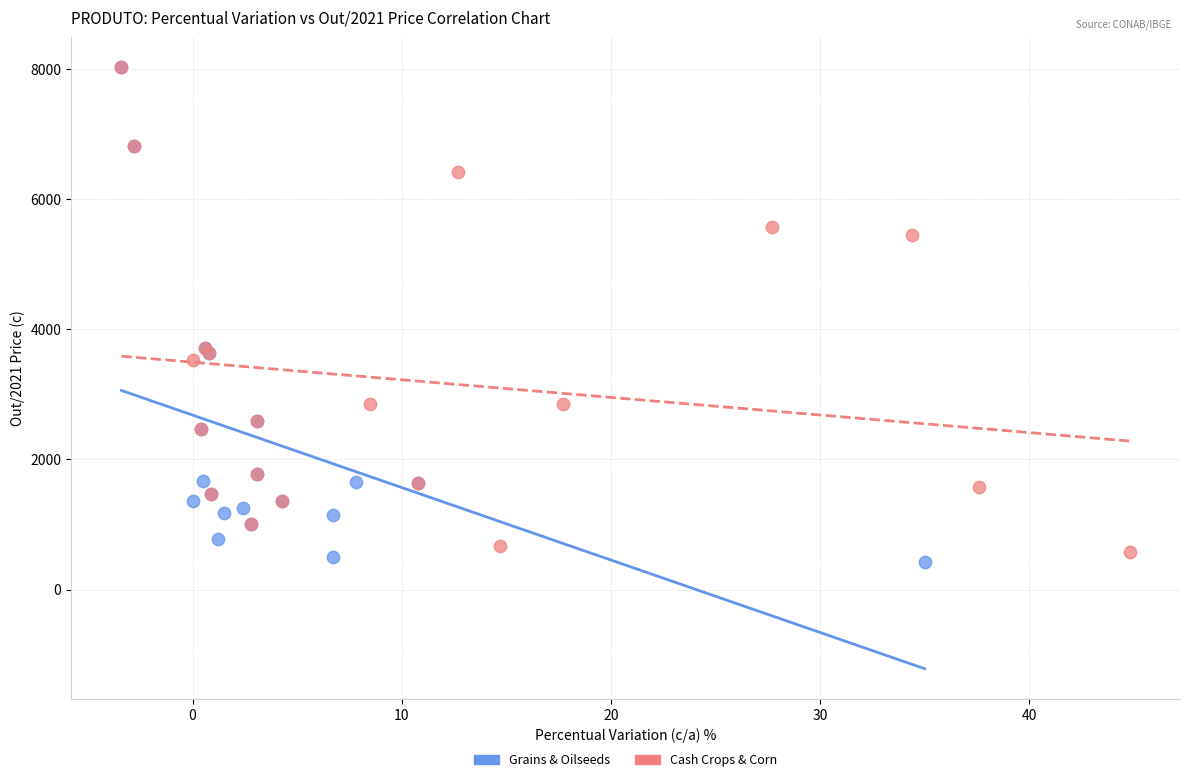

What are all the series names shown in the legend?

Grains & Oilseeds, Cash Crops & Corn